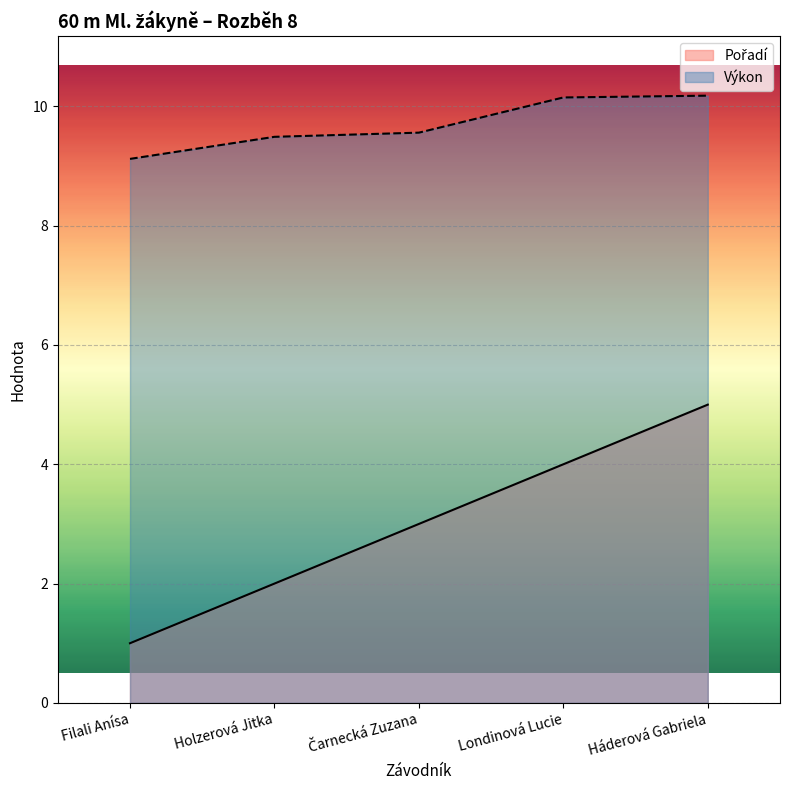

The value of Pořadí at Holzerová Jitka is 3.4. True or false?

False